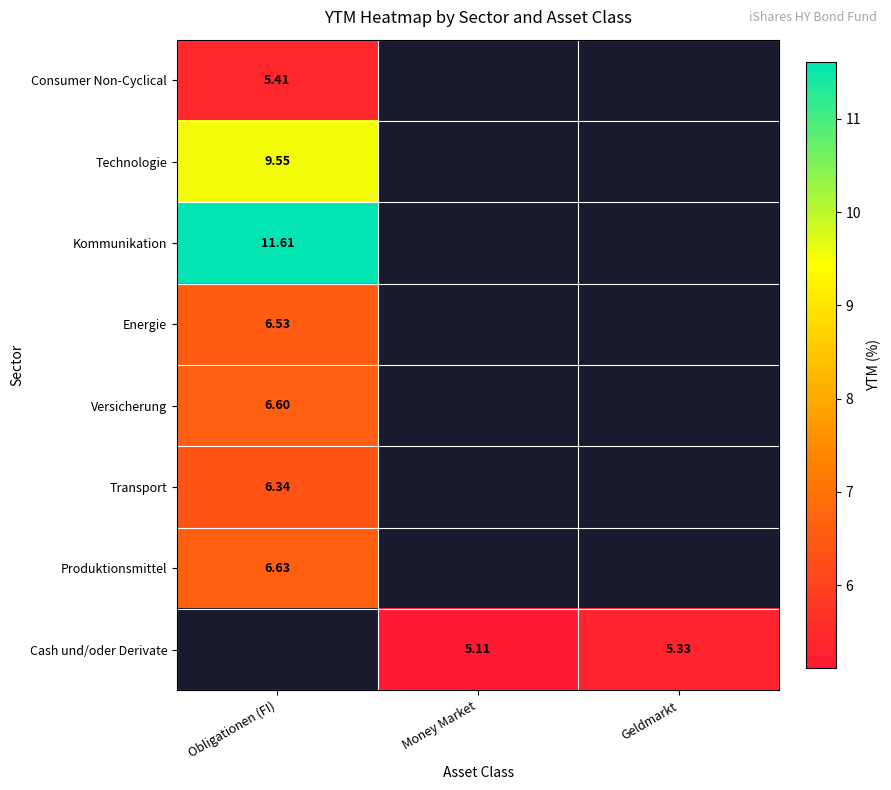

What value does the Kommunikation series have at Obligationen (FI)?

11.6